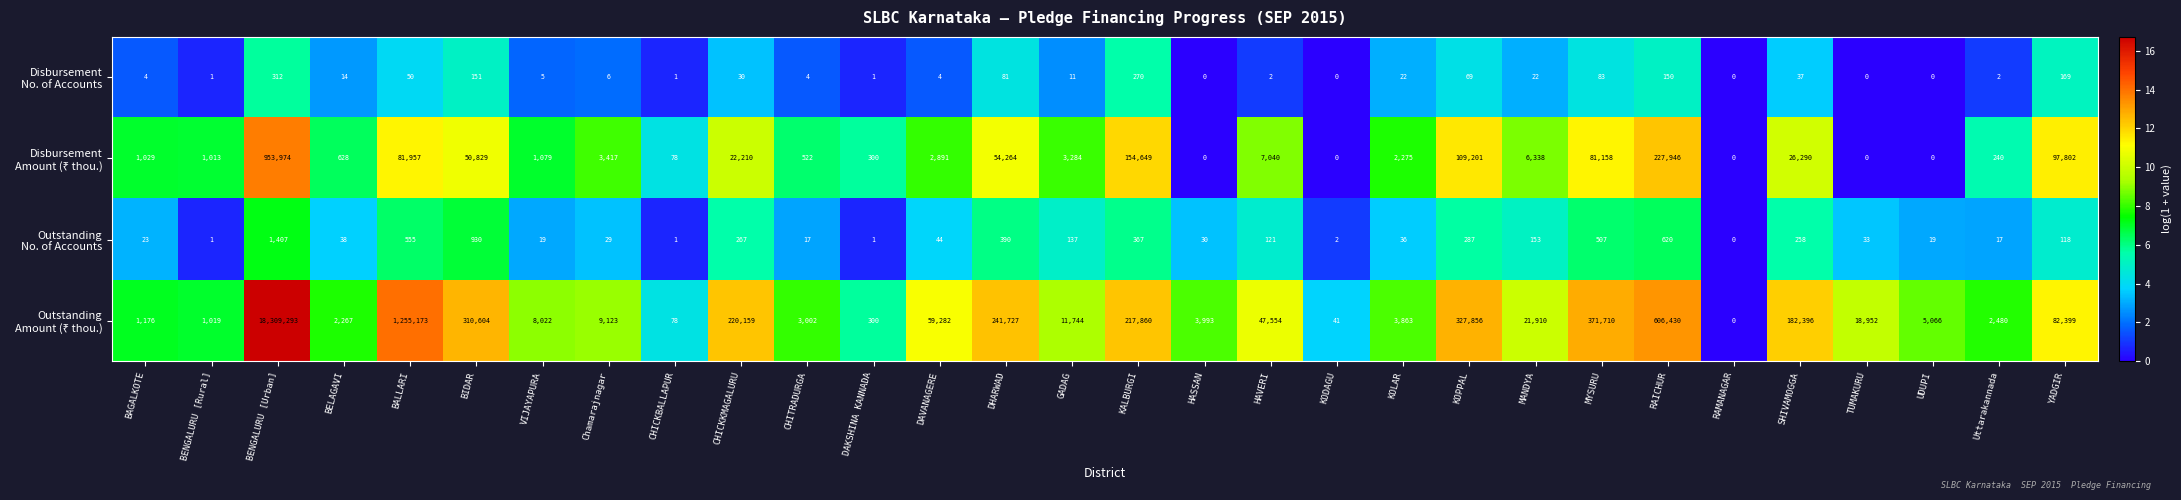

What is the total value across all series at MYSURU?

453458